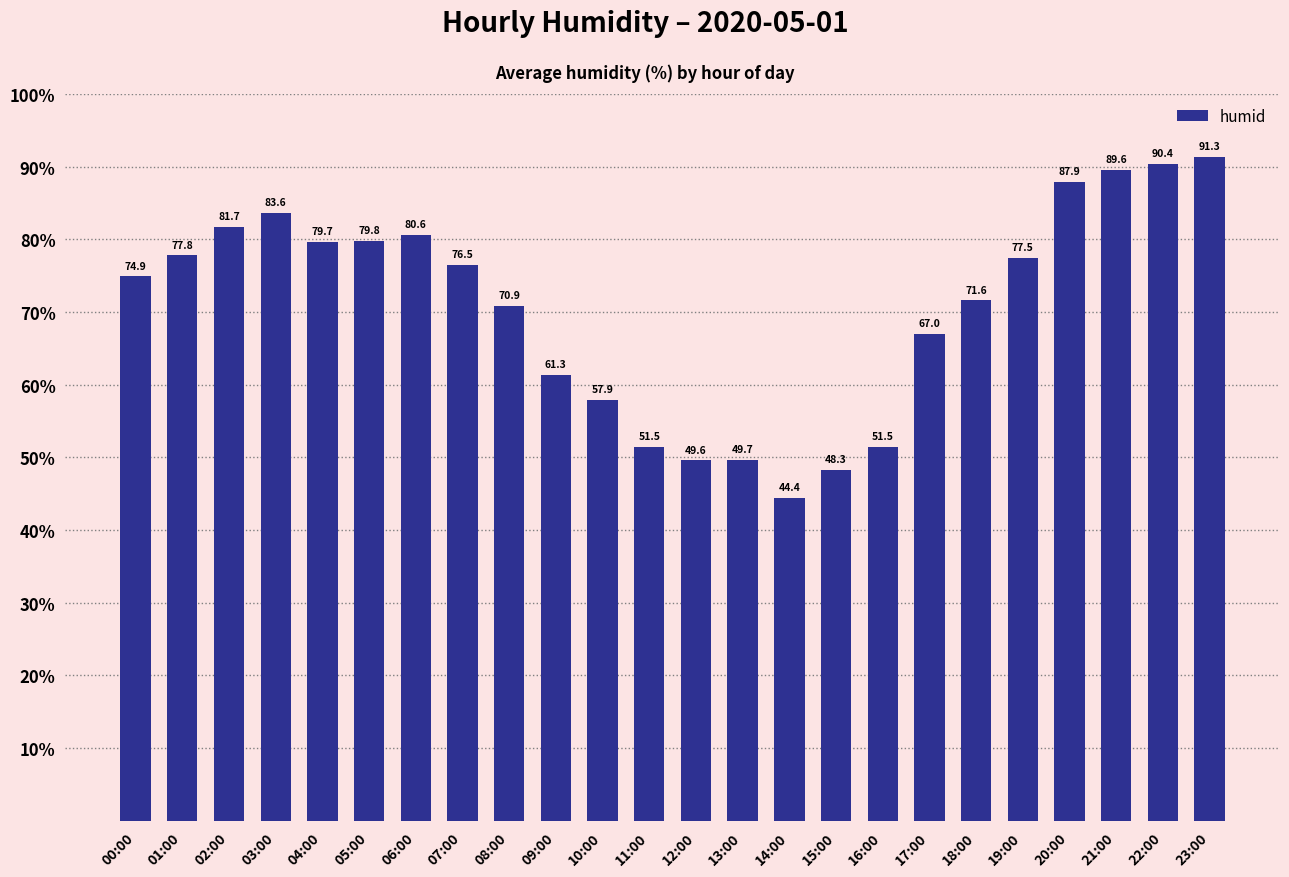

Which has a higher value, 23:00 or 14:00?

23:00